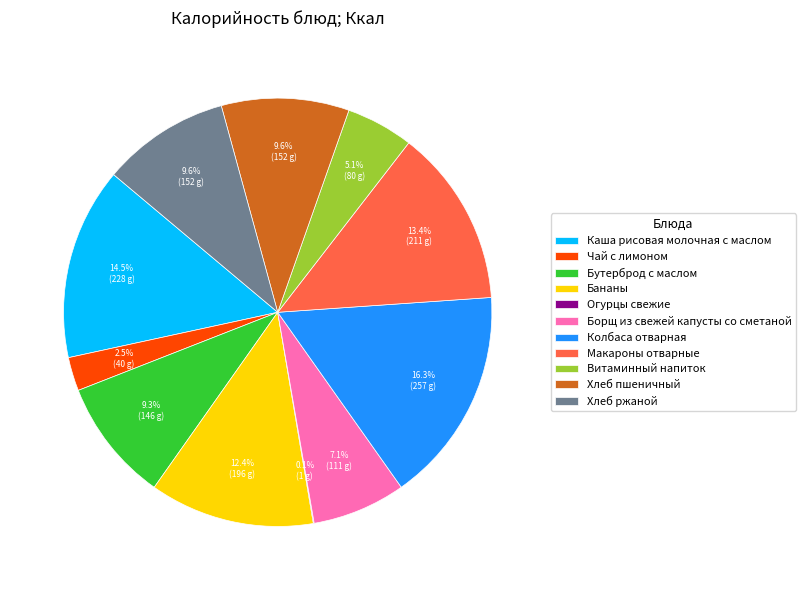

Which has a higher value, Колбаса отварная or Бананы?

Колбаса отварная